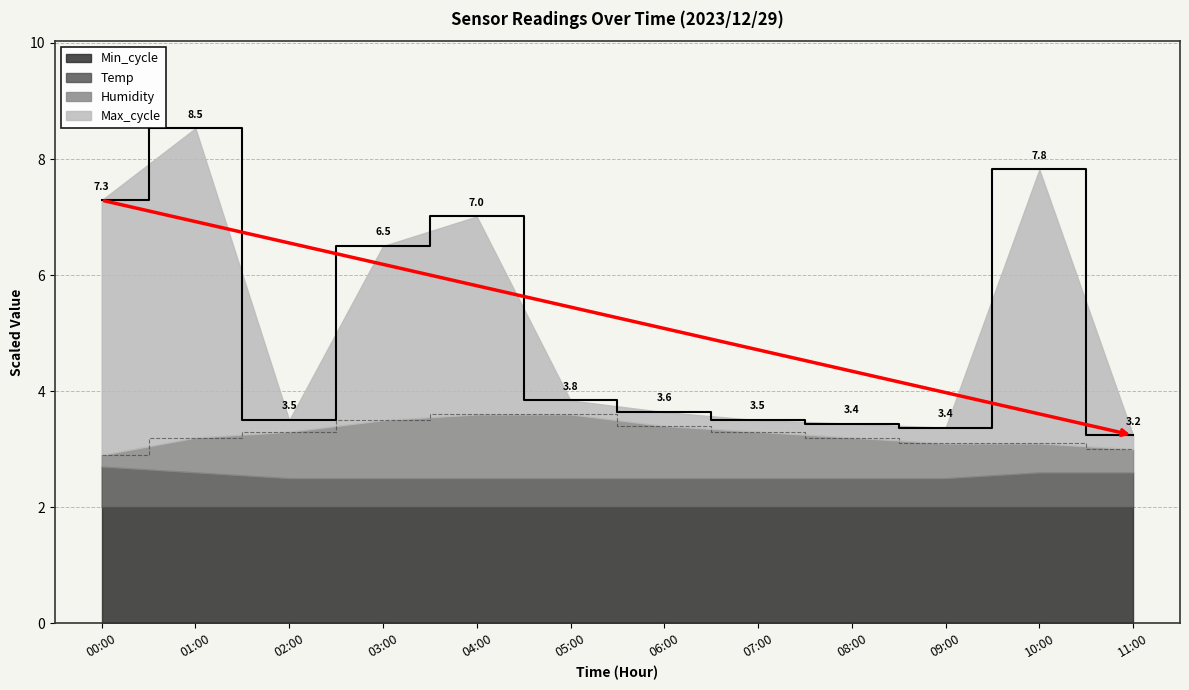

In Max_cycle_norm, how many points are higher than both neighbors (excluding endpoints)?

3